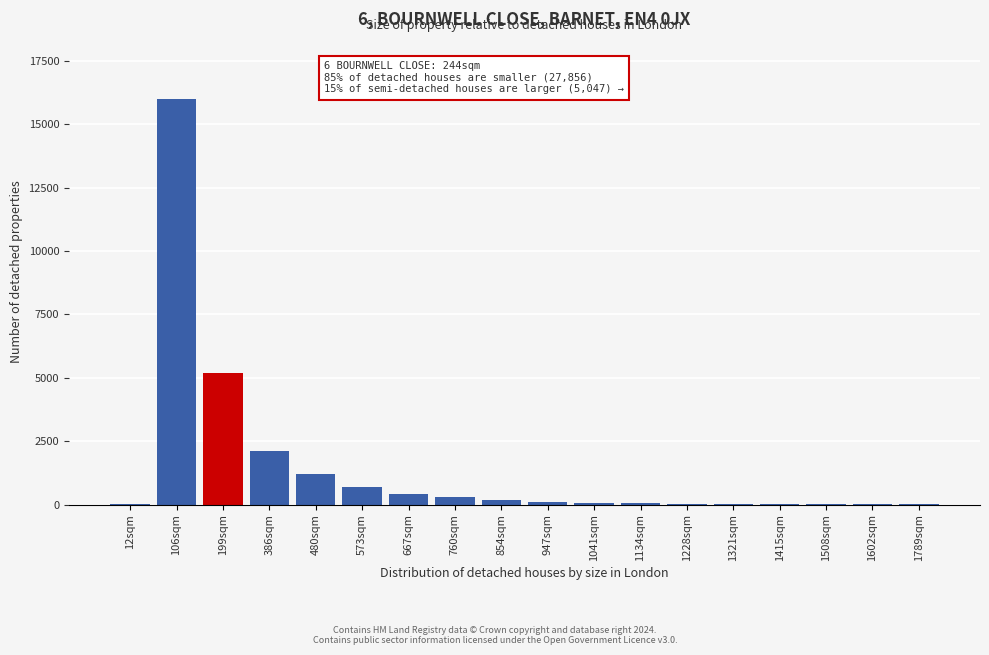

Which label corresponds to the largest value in the chart?

106sqm